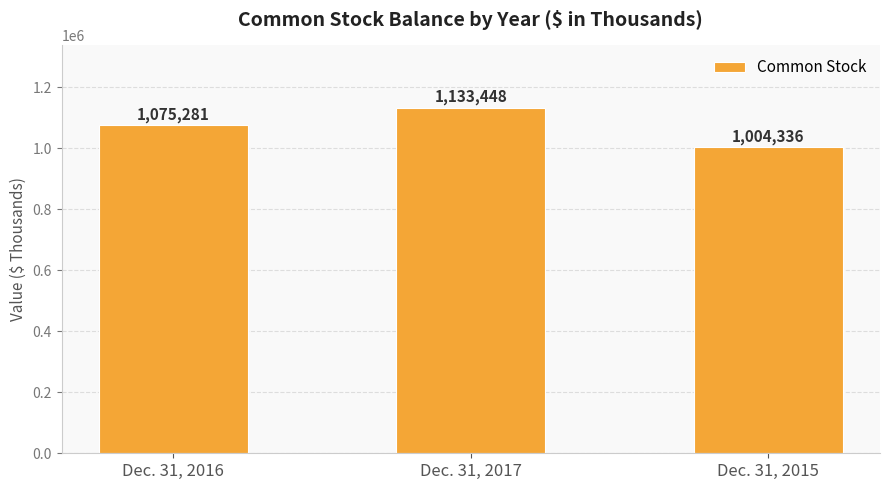

What is the difference between the maximum and minimum values?

129112